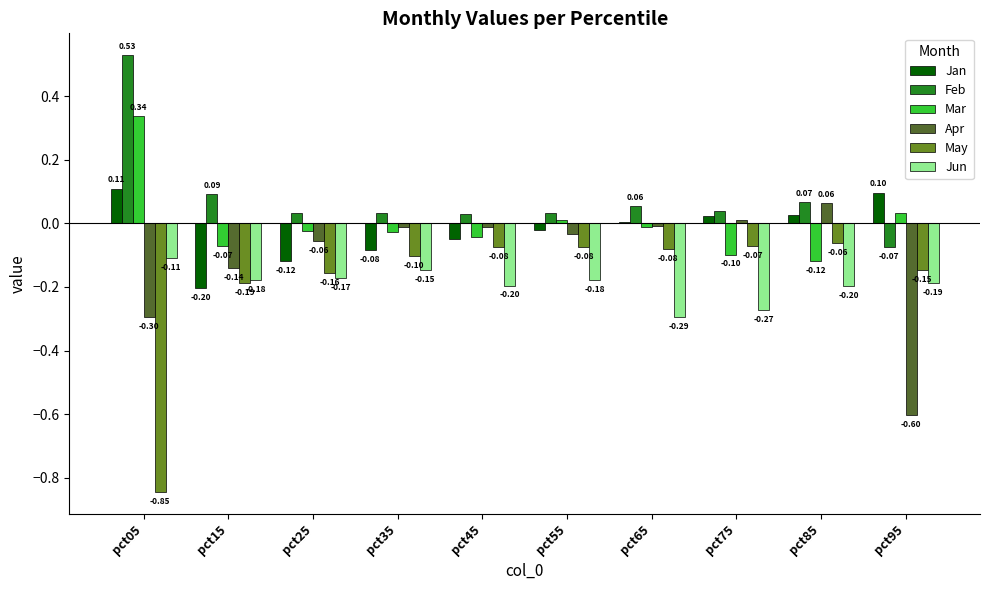

How many distinct data groups are displayed?

6